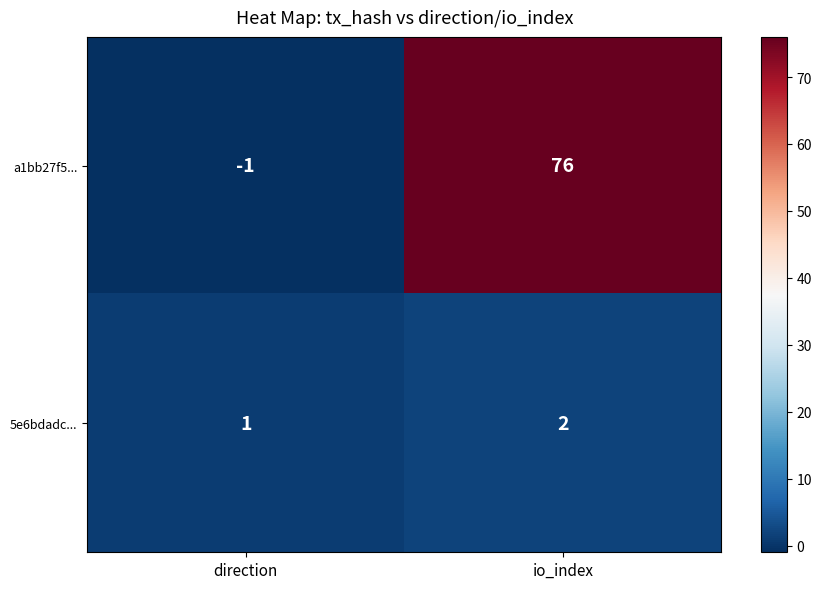

Reading right to left, extract all data points from this chart.

a1bb27f5...: 76	-1
5e6bdadc...: 2	1